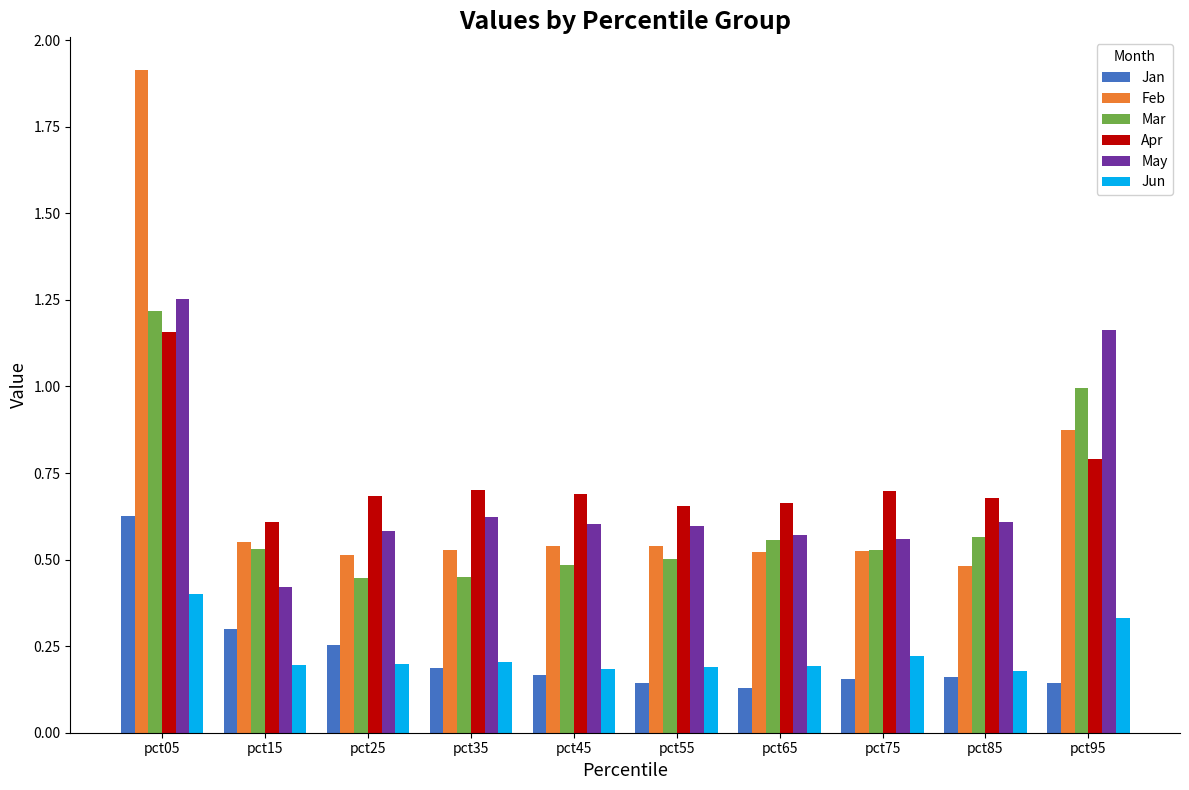

What is the maximum value shown in the chart?

1.9